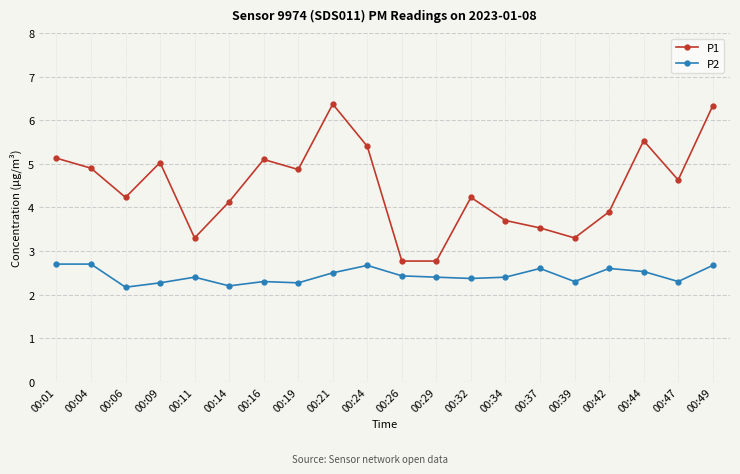

Does the chart have visible grid lines?

Yes